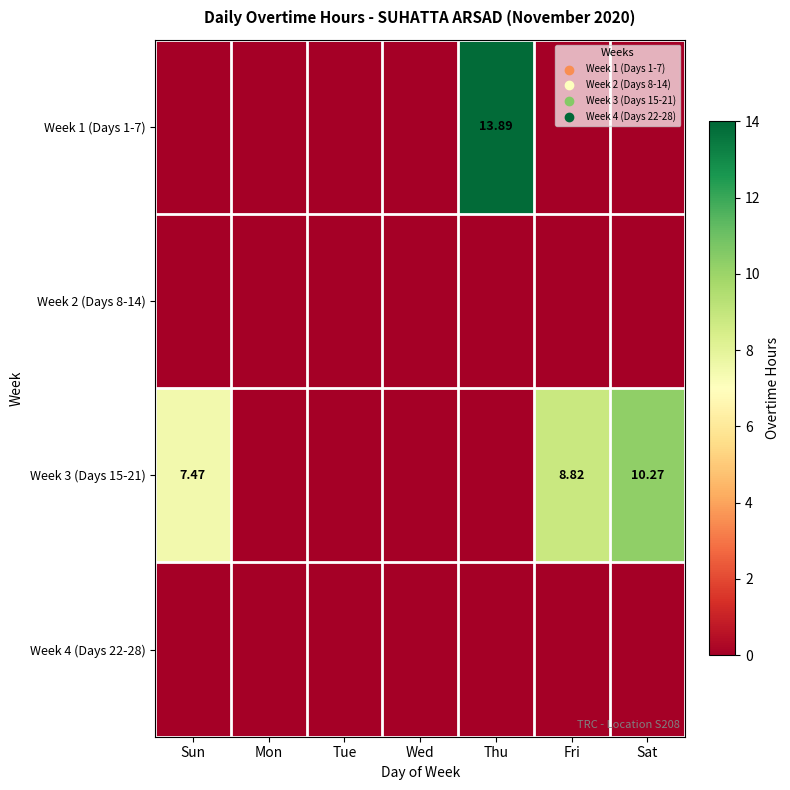

Which category has the lowest value across all series?

Sun